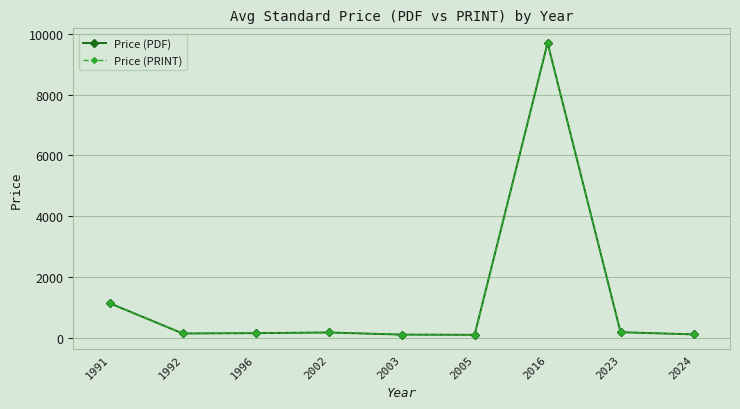

What is the difference between the maximum and minimum values in the Price (PRINT) series?

9604.0